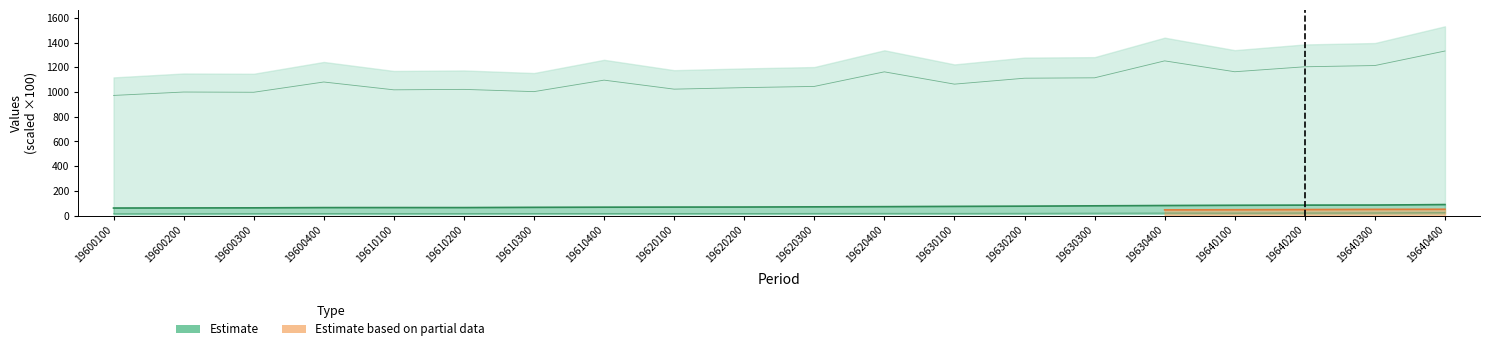

What is the difference between the KBP6007C values at 19610400 and 19620200?

60.6